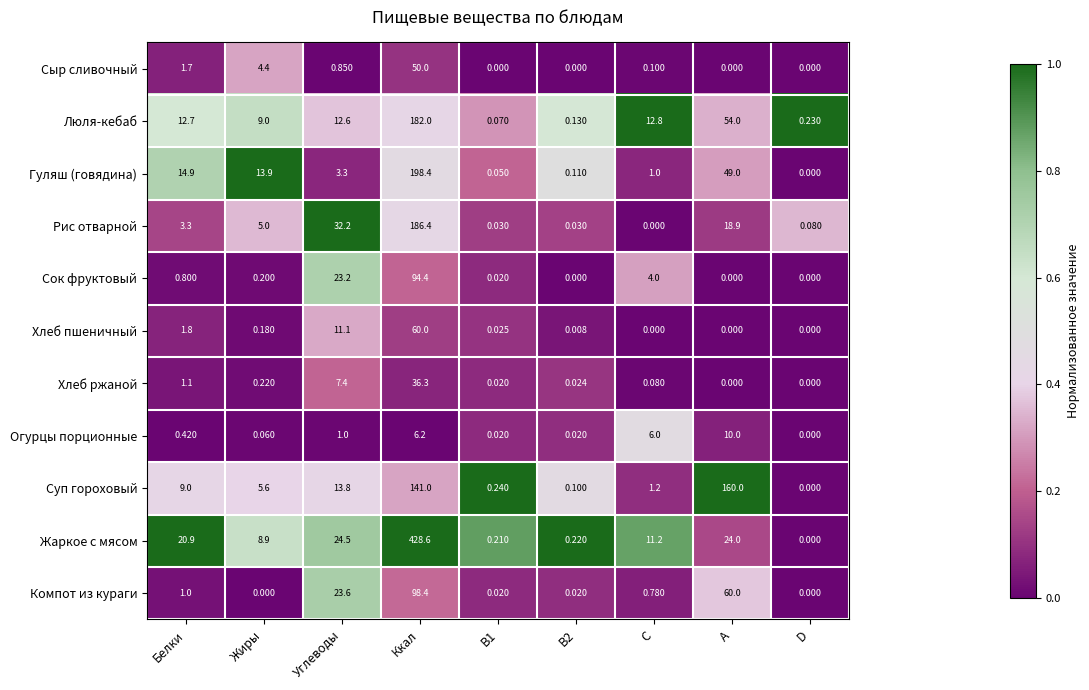

How many distinct data groups are displayed?

11